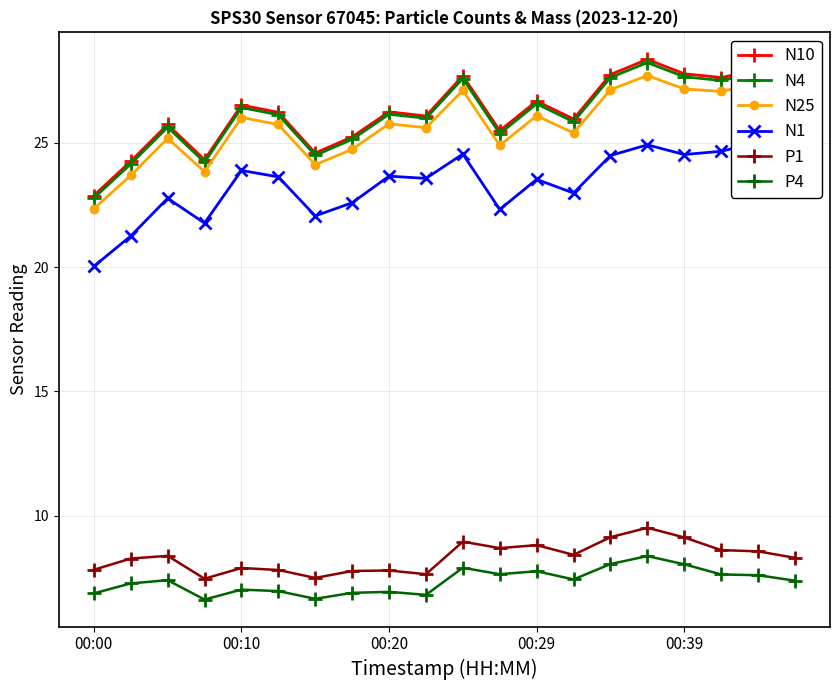

How many values in the N10 series exceed 26?

12